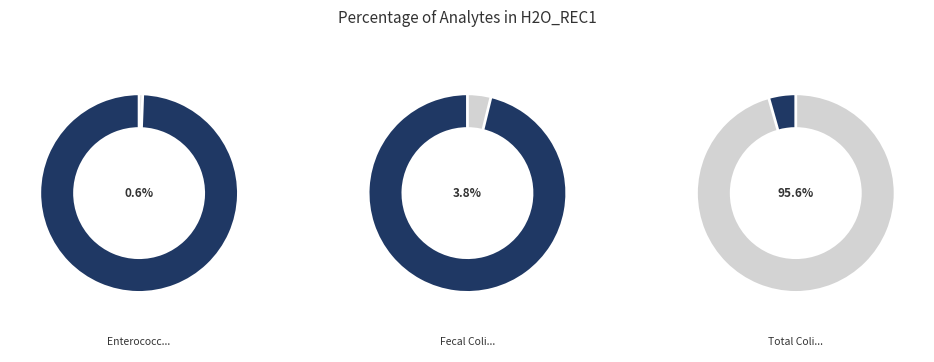

What is the largest slice in the pie chart?

Total Coliform